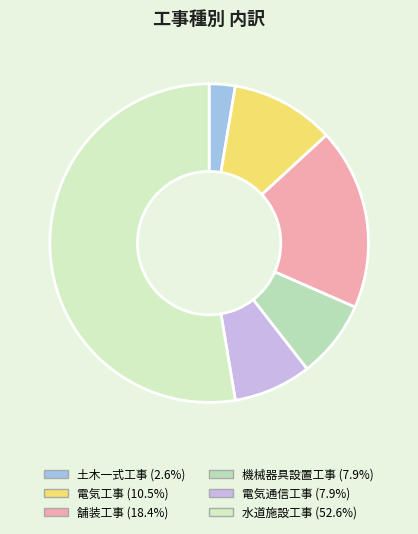

Which category accounts for the majority?

水道施設工事